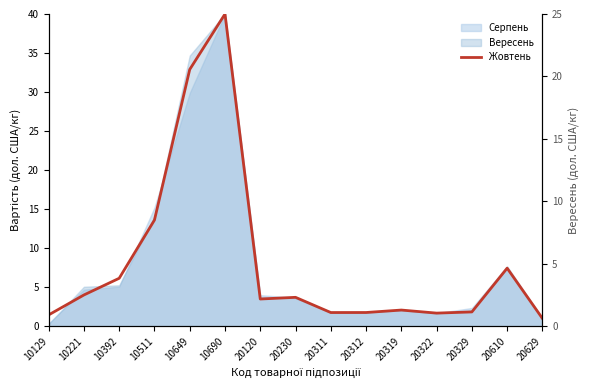

List the labels in order of value, largest first.

10690, 10649, 10511, 20610, 10392, 10221, 20230, 20120, 20319, 20329, 20312, 20311, 20322, 10129, 20629